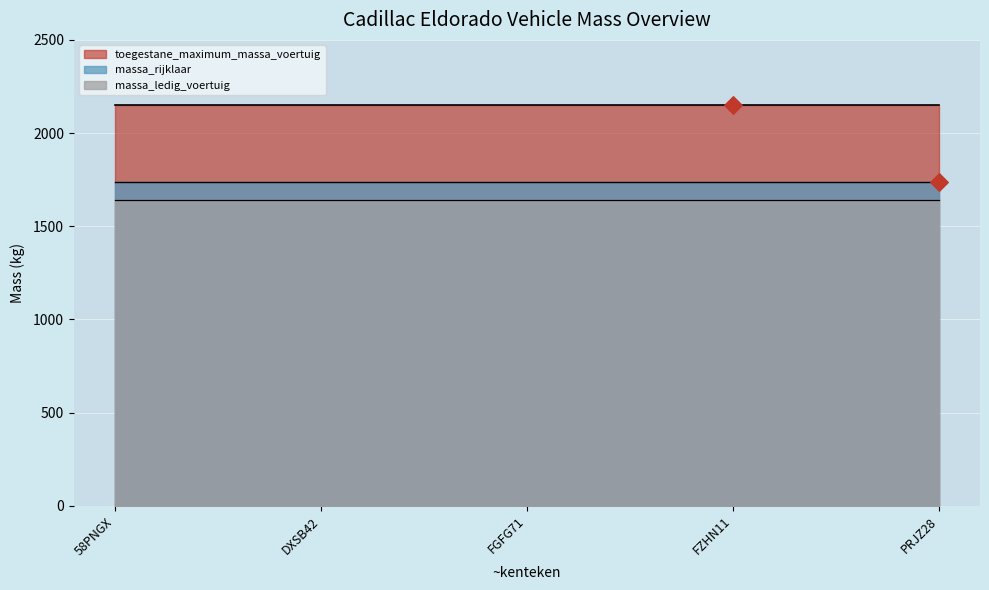

What is the average X value?

4